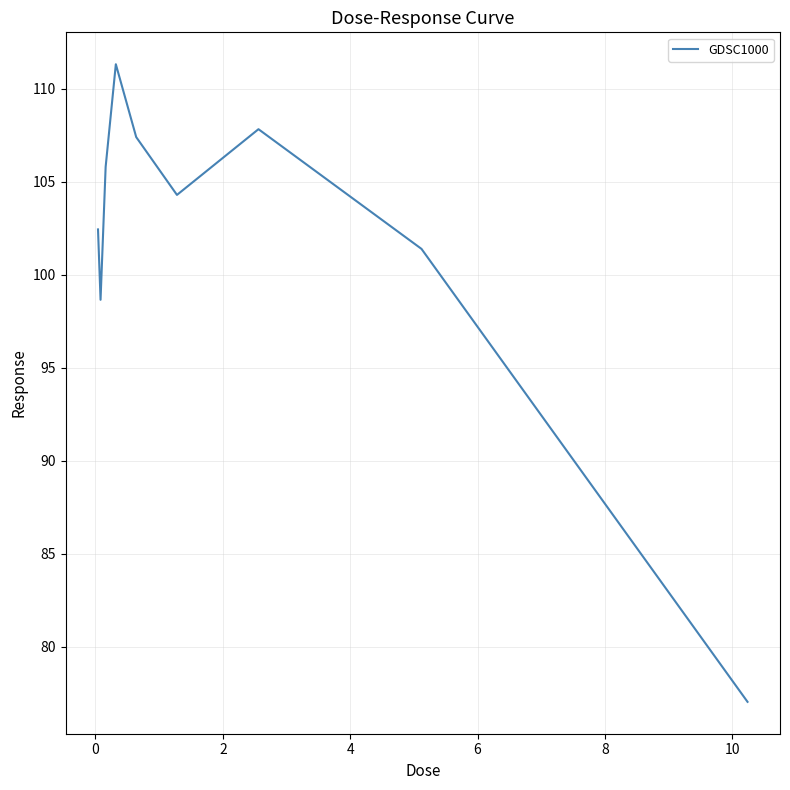

What is the difference between the maximum and minimum values?

34.3